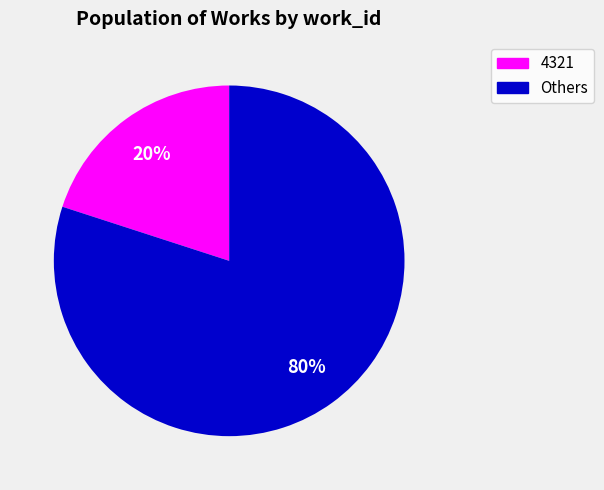

To the nearest percent, what is the average slice percentage?

50%